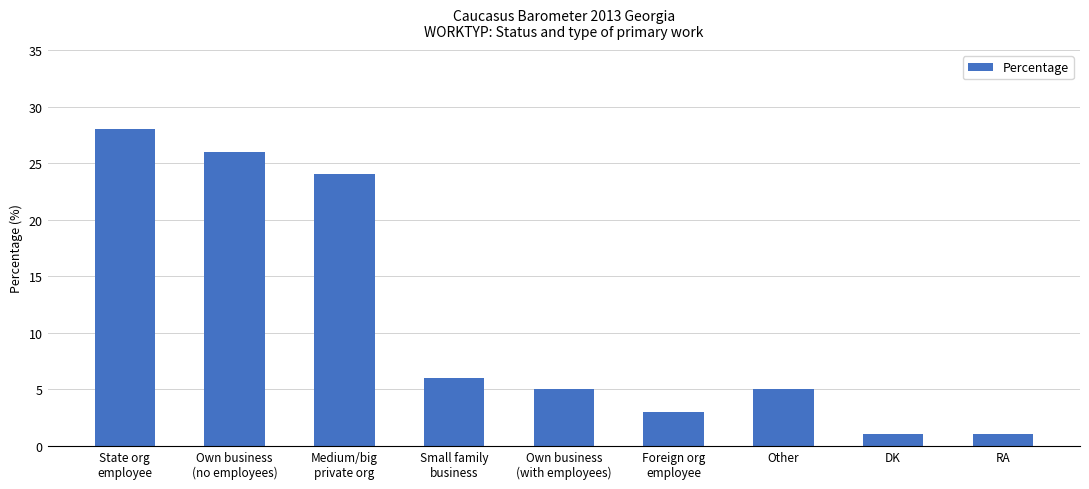

How many bars are there in total?

9